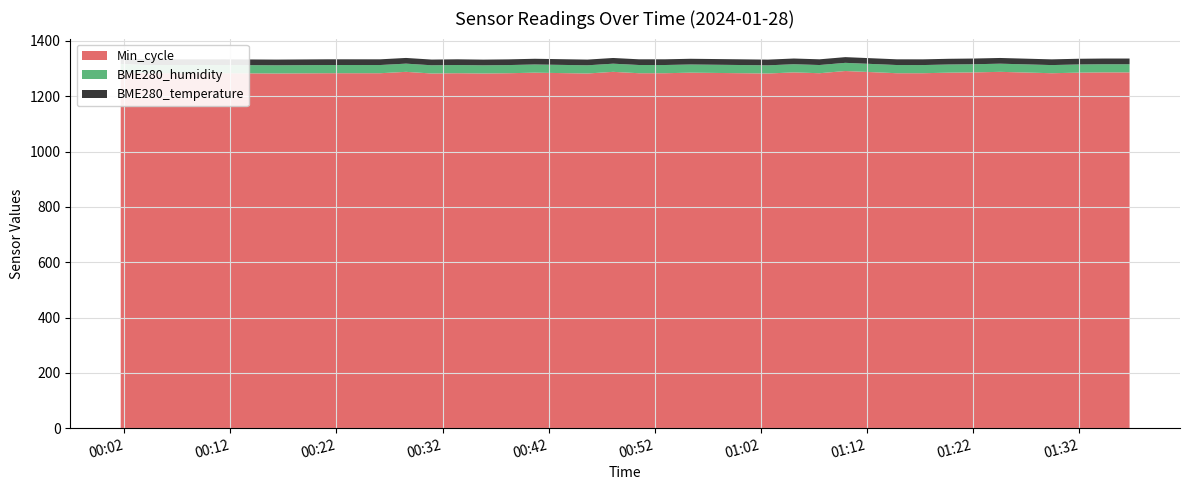

Reading left to right, transcribe all the data shown in this chart.

BME280_temperature: 20.6	20.6	20.6	20.6	20.6	20.6	20.6	20.6	20.6	20.6	20.6	20.6	20.6	20.6	20.6	20.6	20.6	20.6	20.6	20.6	20.6	20.6	20.6	20.6	20.6	20.6	20.6	20.6	20.6	20.6	20.6	20.6	20.6	20.6
BME280_humidity: 29.6	29.7	29.7	29.6	29.6	29.6	29.4	29.4	29.6	29.7	29.7	29.5	29.5	29.5	29.6	29.7	29.7	29.6	29.7	29.5	29.5	29.4	29.5	29.6	29.5	29.7	29.6	29.5	29.7	29.6	29.6	29.6	29.5	29.5
Min_cycle: 1287.0	1282.0	1282.0	1282.0	1283.0	1283.0	1283.0	1286.0	1283.0	1283.0	1283.0	1288.0	1282.0	1283.0	1285.0	1283.0	1283.0	1282.0	1283.0	1286.0	1285.0	1286.0	1283.0	1283.0	1283.0	1283.0	1283.0	1286.0	1283.0	1288.0	1285.0	1285.0	1291.0	1288.0